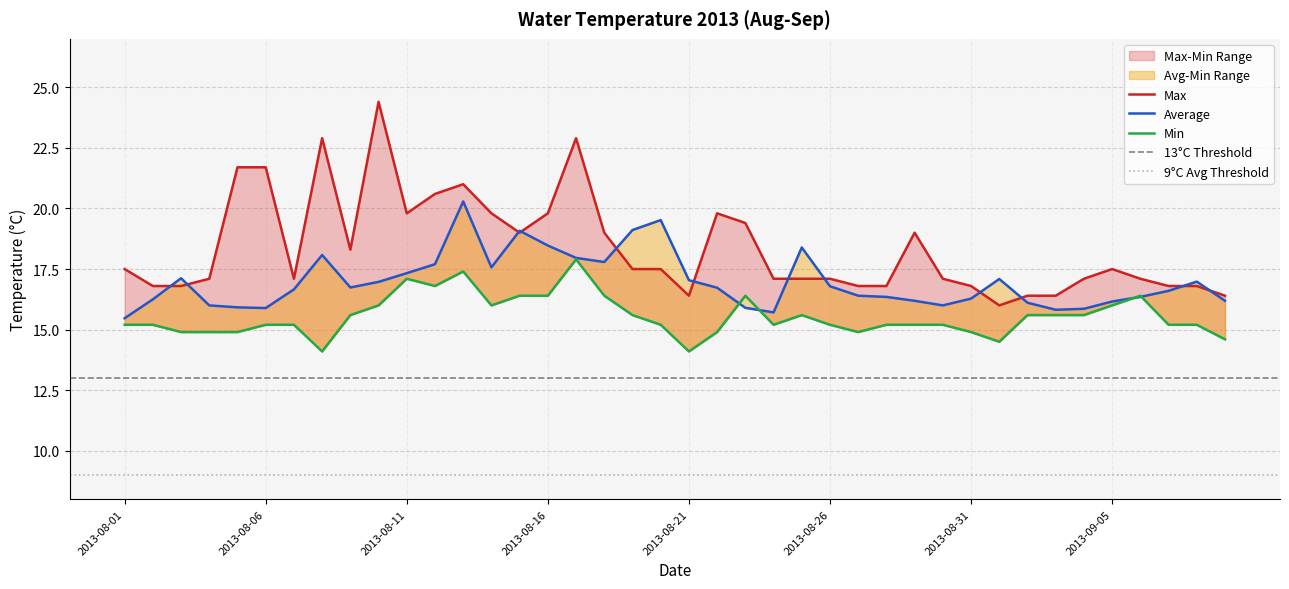

How many categories are shown in the chart?

40